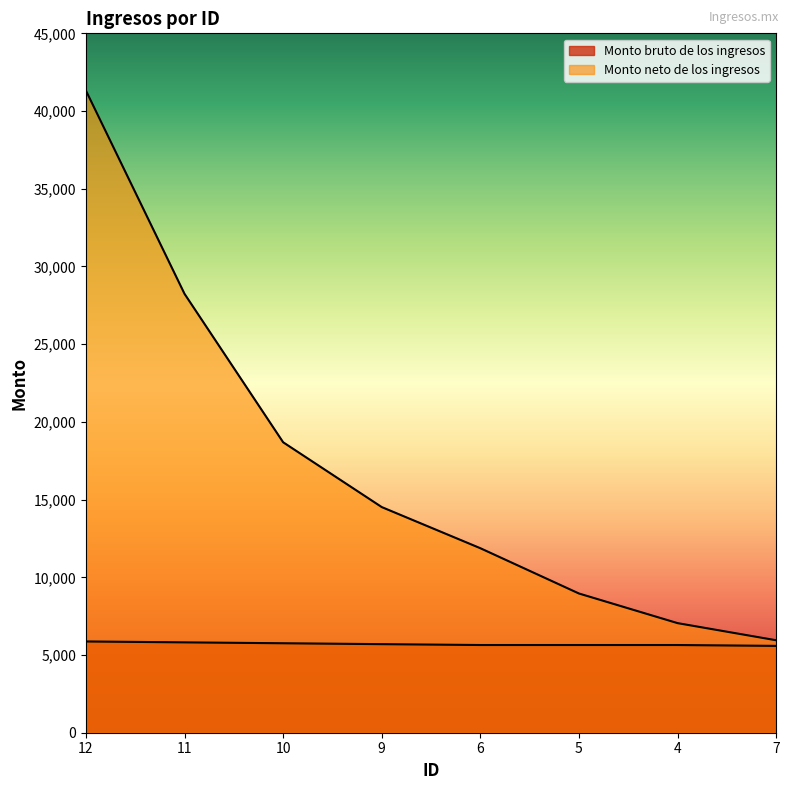

Which has a higher value, 11 or 10?

11